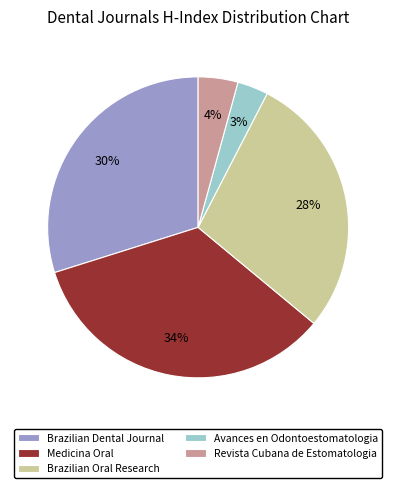

To the nearest percent, what is the average slice percentage?

20%